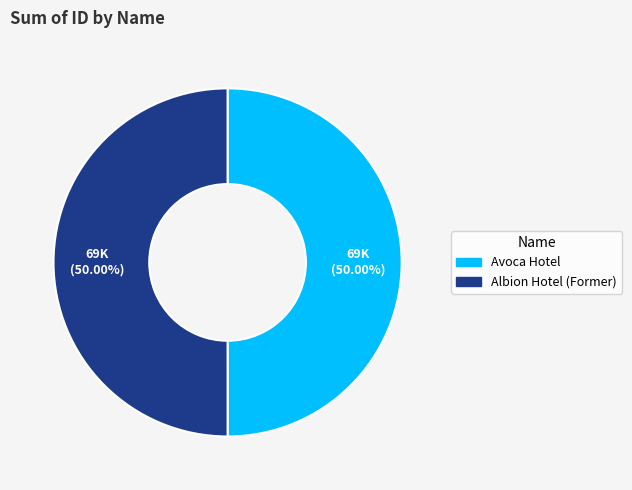

Approximately how many times larger is the value at Avoca Hotel compared to Albion Hotel (Former)?

1.0